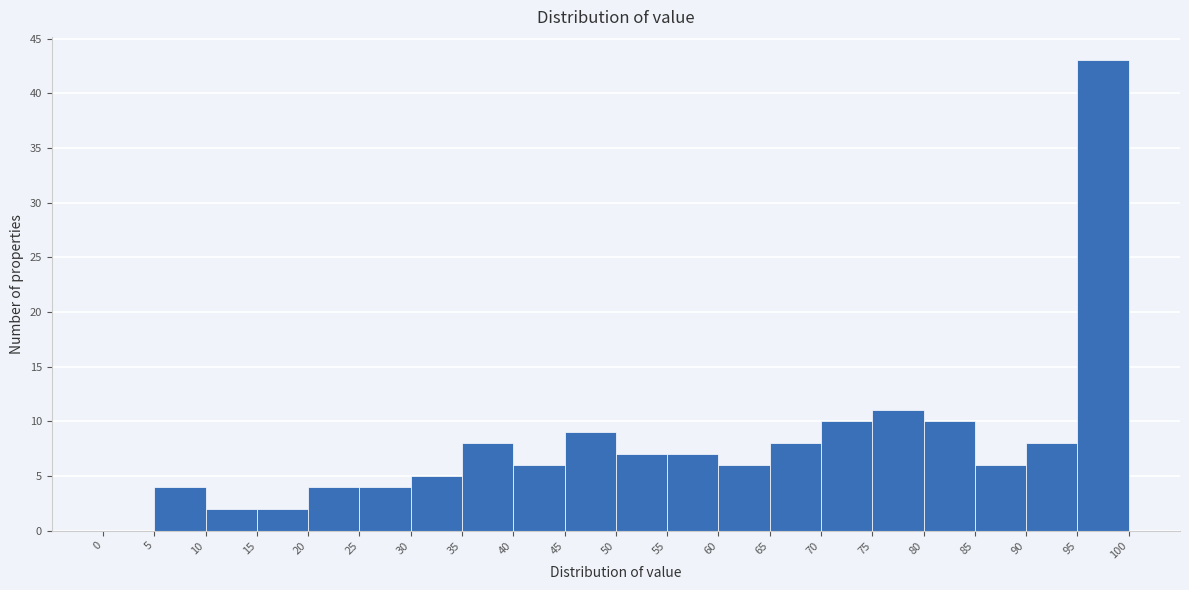

How tall is the bar that spans 15 to 20 on the x-axis? The values are not printed on the chart, so give them approximately, as read against the axis.

2